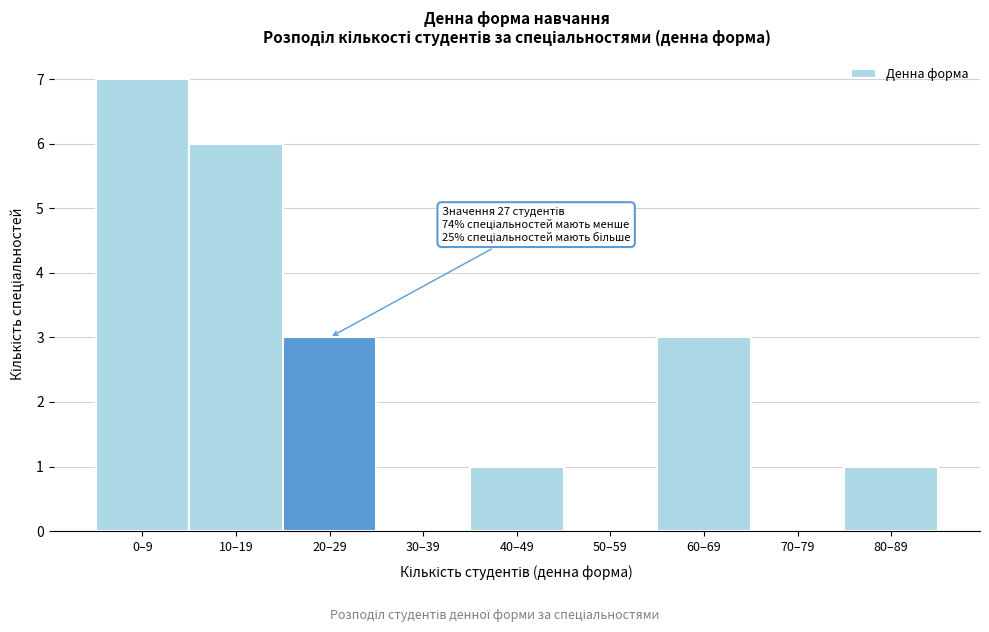

Reading left to right, what are all the values shown in this chart?

0–9=7	10–19=6	20–29=3	30–39=0	40–49=1	50–59=0	60–69=3	70–79=0	80–89=1